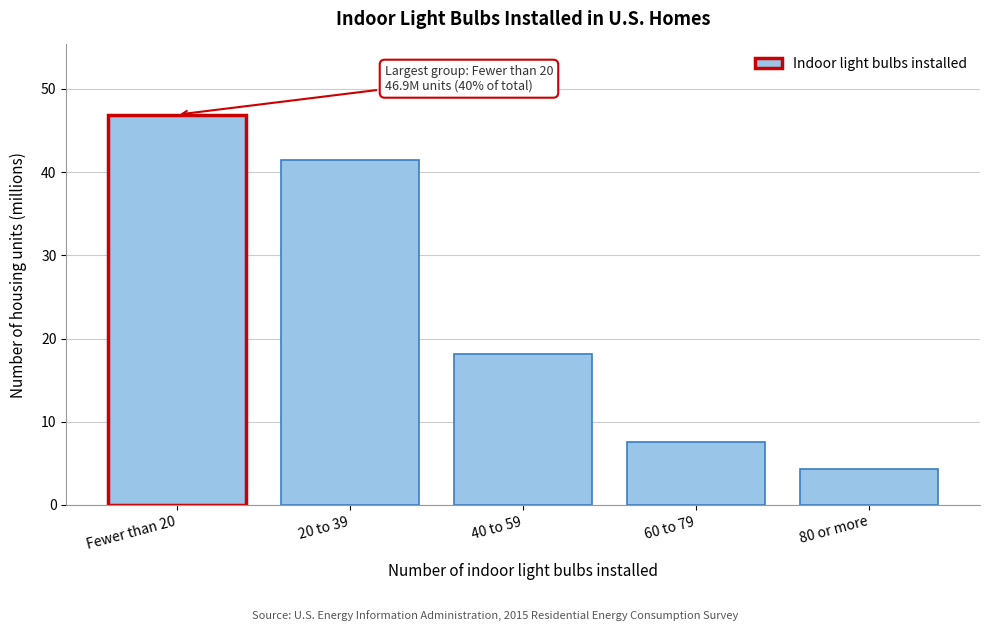

Reading left to right, extract all data points from this chart.

Fewer than 20=46.9	20 to 39=41.4	40 to 59=18.1	60 to 79=7.6	80 or more=4.3